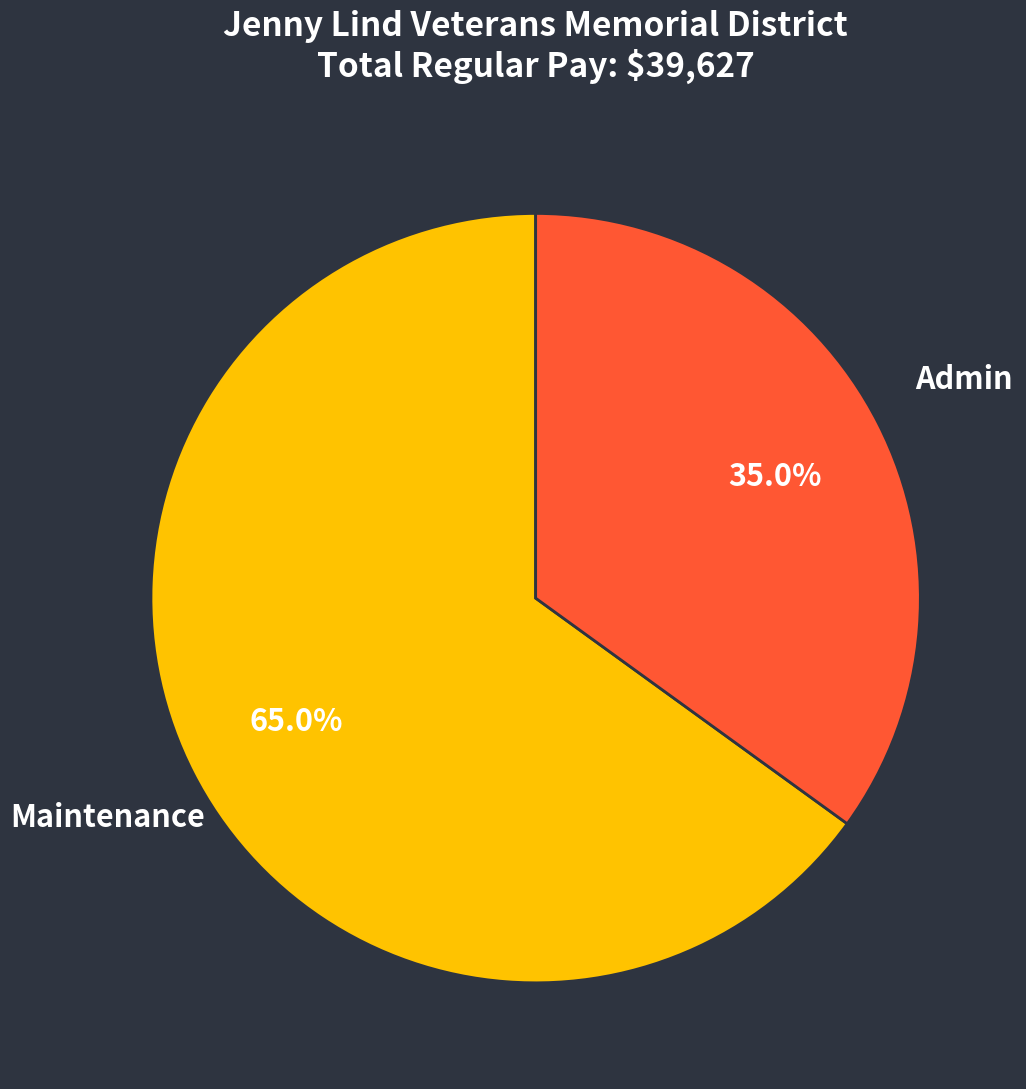

Is the sum of Maintenance and Admin greater than half?

Yes